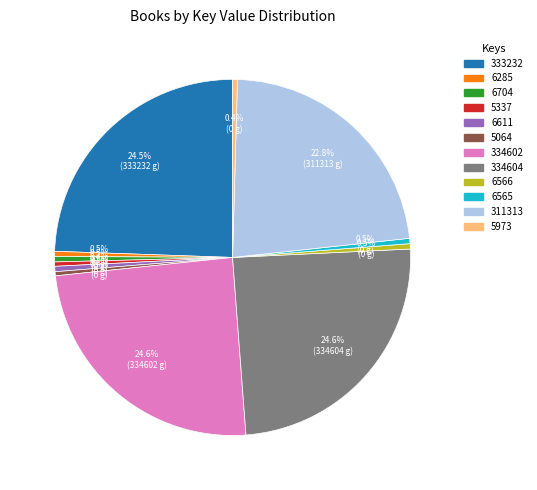

What is the ratio of the value at 333232 to the value at 311313?

1.1